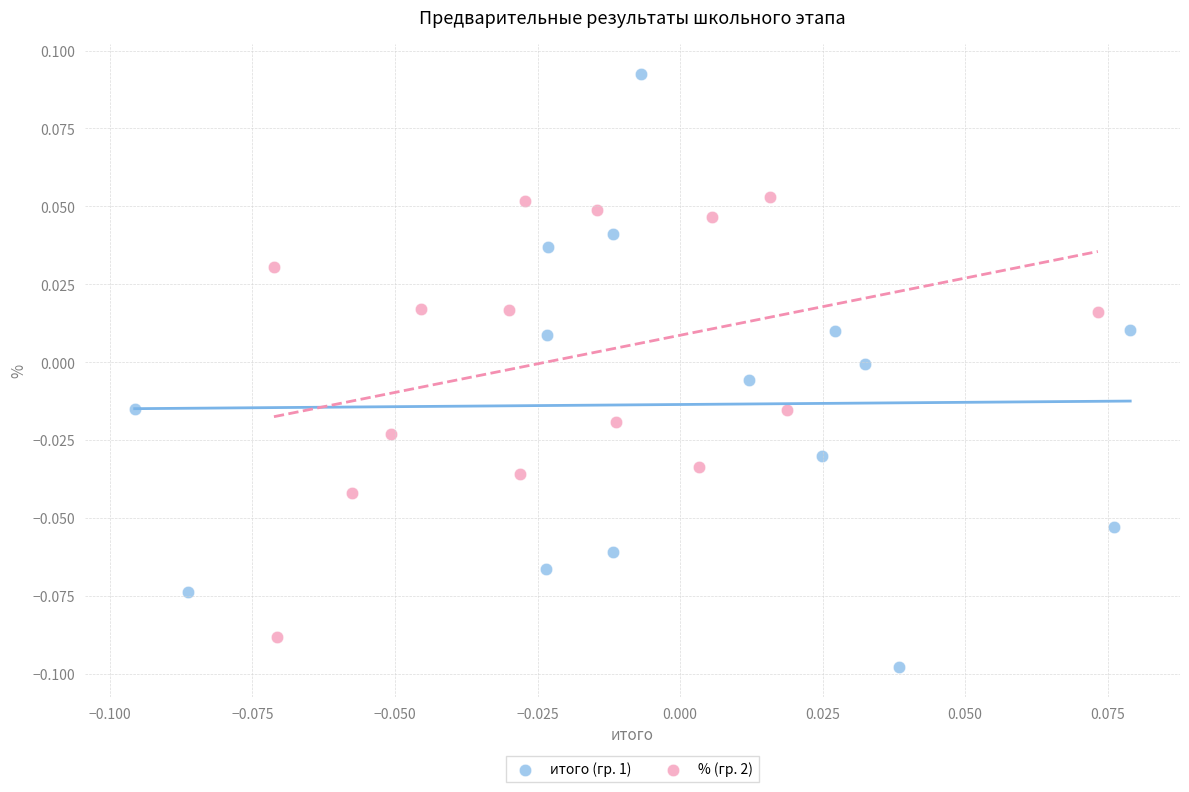

Which series has the largest Y range (max minus min)?

итого (гр. 1)